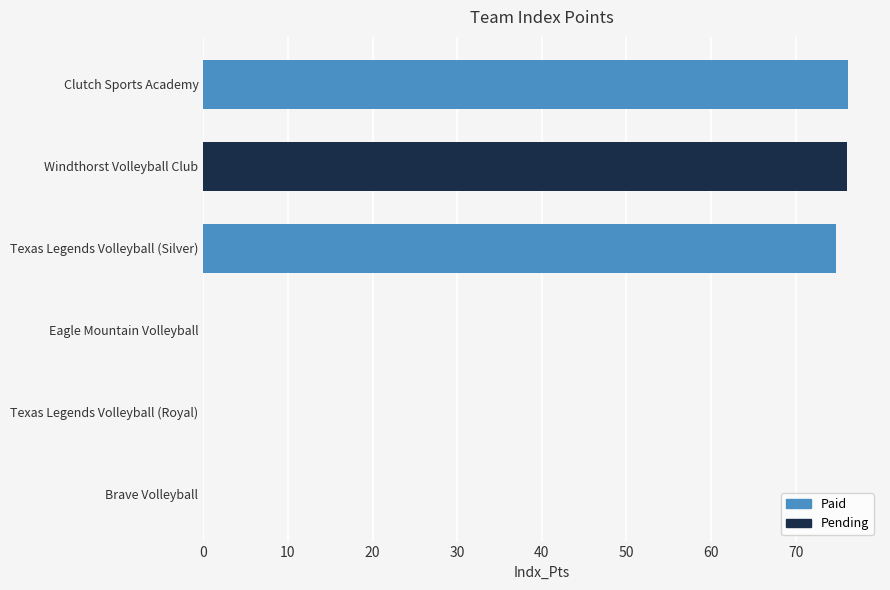

Which category has the lowest value across all series?

Eagle Mountain Volleyball